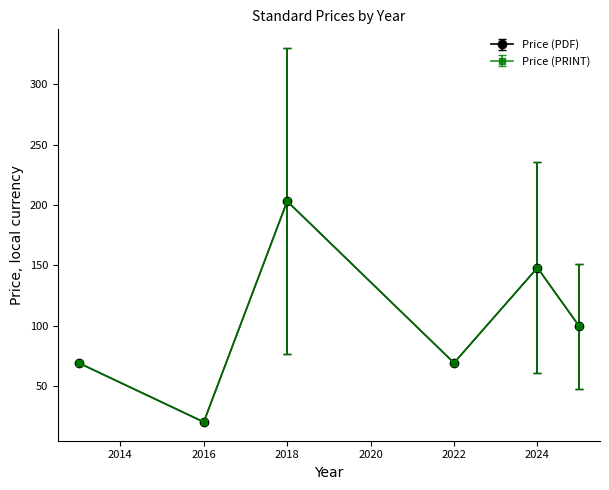

Does the chart have visible grid lines?

No